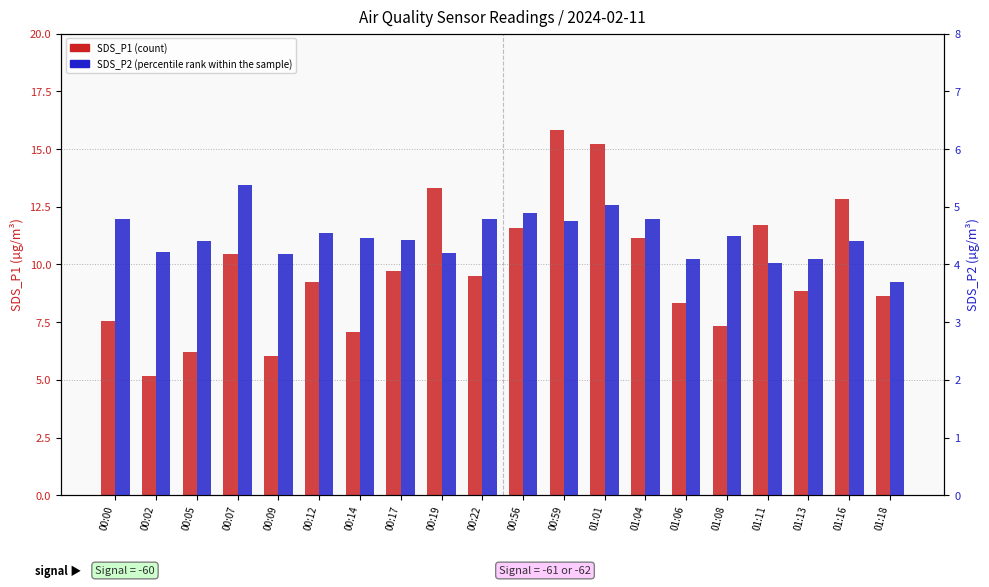

What is the label of the 5th bar from the left?

00:09